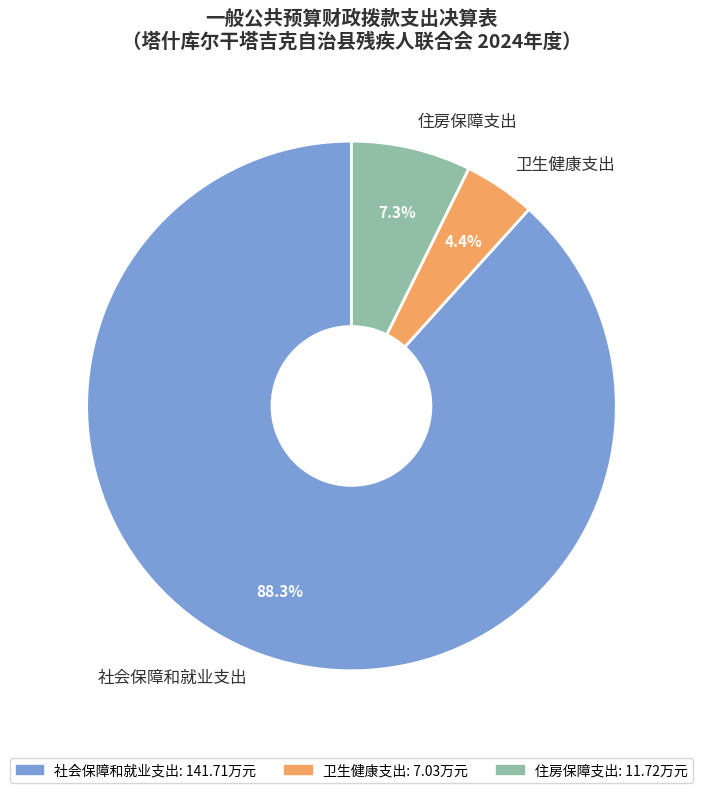

Is there any slice that represents more than half of the pie?

Yes